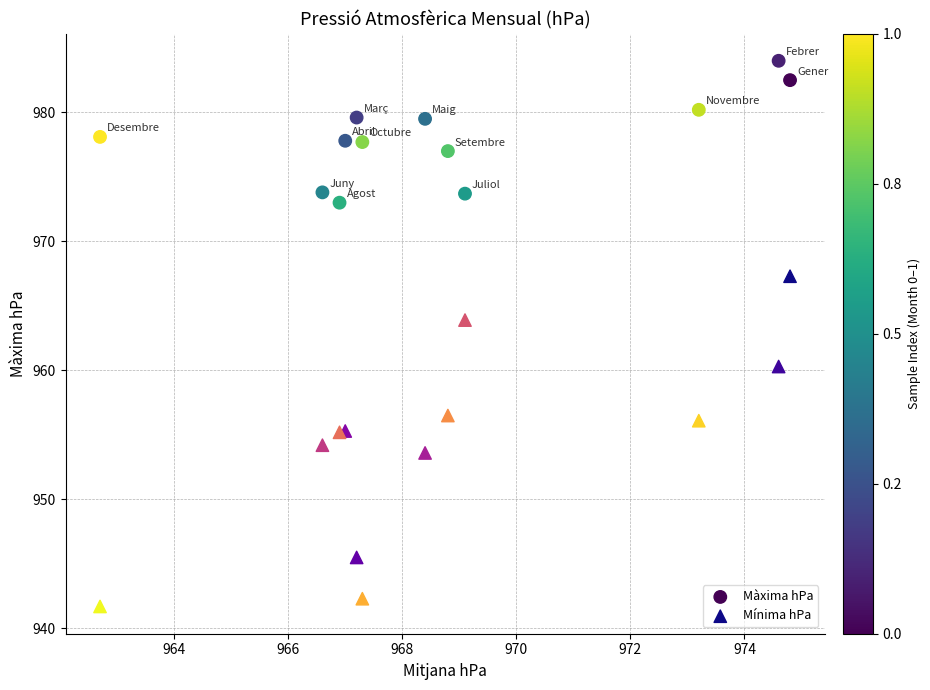

Which series contains the highest Y value?

Màxima hPa